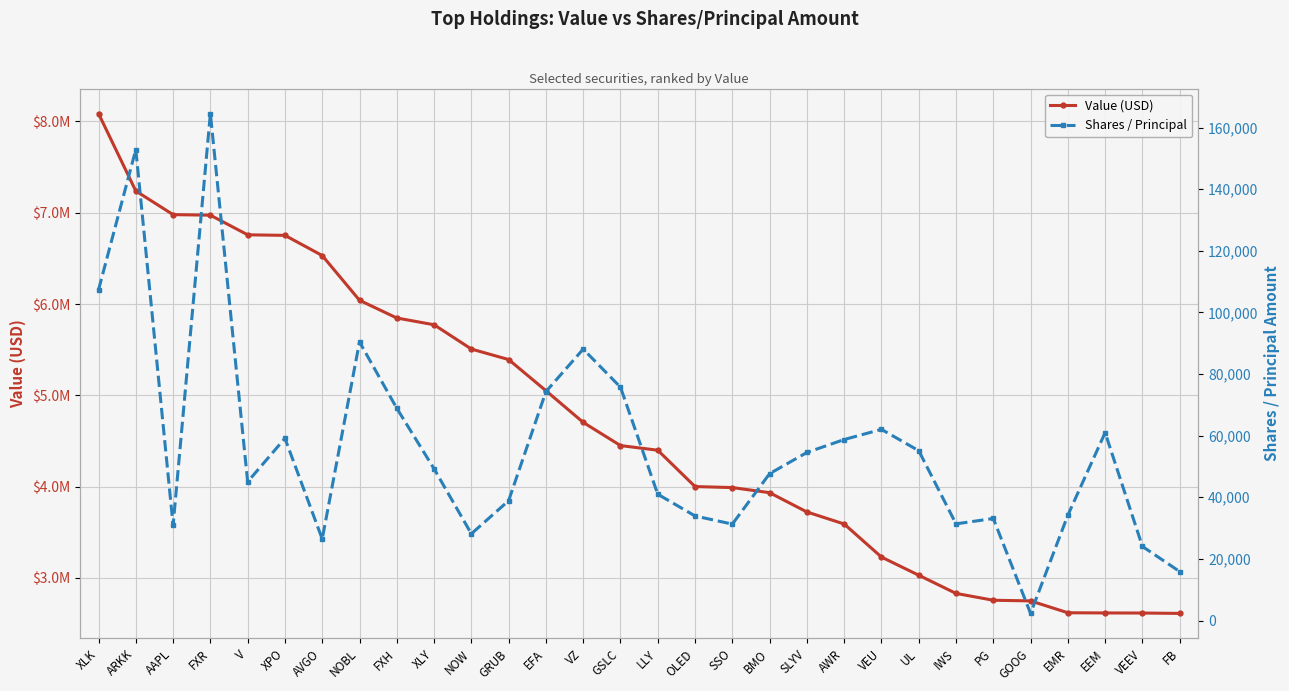

What is the difference between the second highest and second lowest values in the Shares / Principal series?

137019